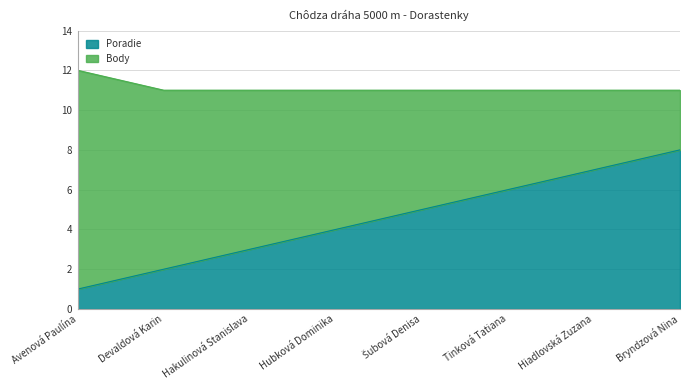

At which label is the value closest to 4?

Hubková Dominika